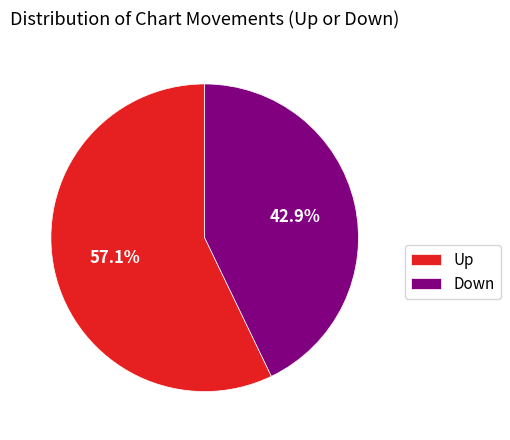

Which slice is the smallest?

Down